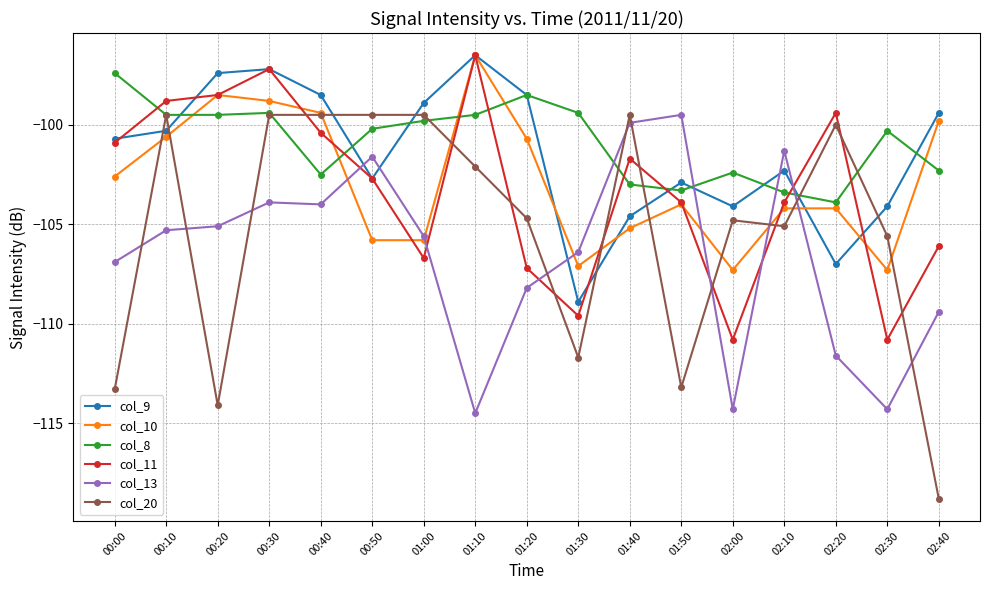

Which series has the largest range (max minus min)?

col_20